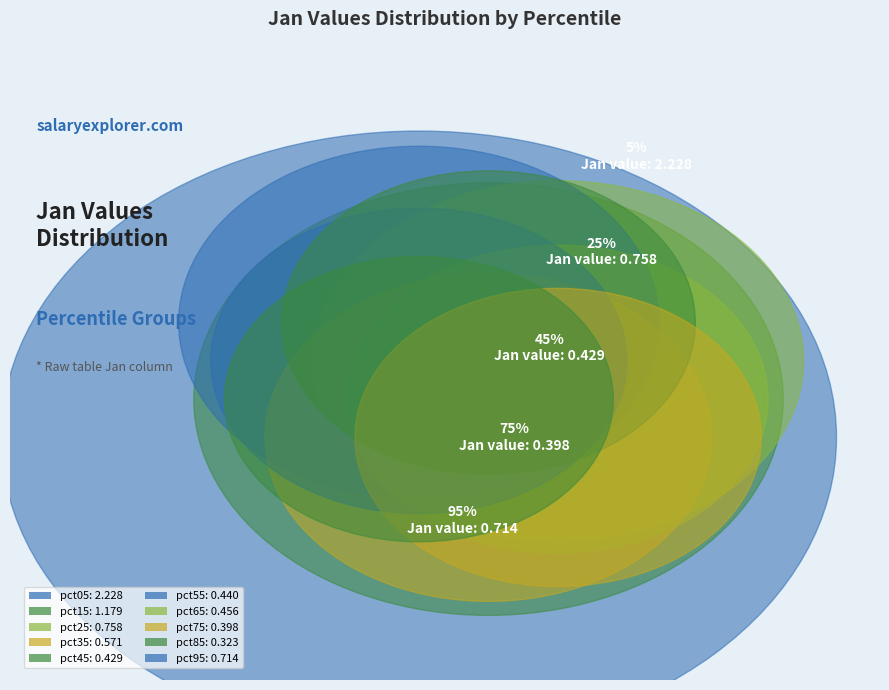

The pct55 slice represents 6% of the pie. True or false?

True